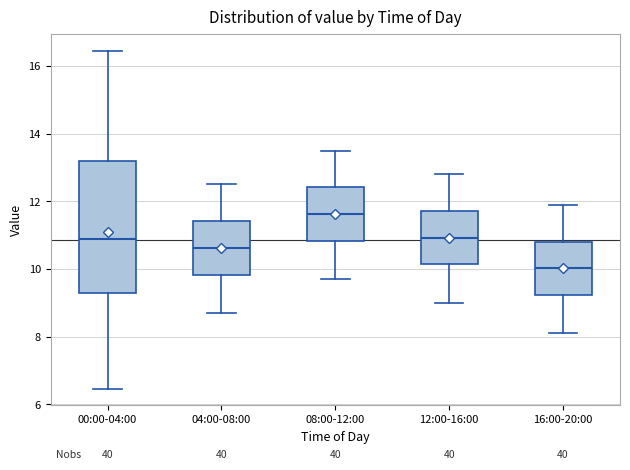

Reading left to right, read every box against the y-axis: the position of its median line, the range the box covers, and the ends of its whiskers. The values are not printed on the chart, so give them approximately, as read against the axis.

00:00-04:00: median 11.0, box 9.2 to 13.2, whiskers 6.4 to 16.4
04:00-08:00: median 10.6, box 9.8 to 11.4, whiskers 8.8 to 12.6
08:00-12:00: median 11.6, box 10.8 to 12.4, whiskers 9.8 to 13.6
12:00-16:00: median 11.0, box 10.2 to 11.8, whiskers 9.0 to 12.8
16:00-20:00: median 10.0, box 9.2 to 10.8, whiskers 8.2 to 12.0